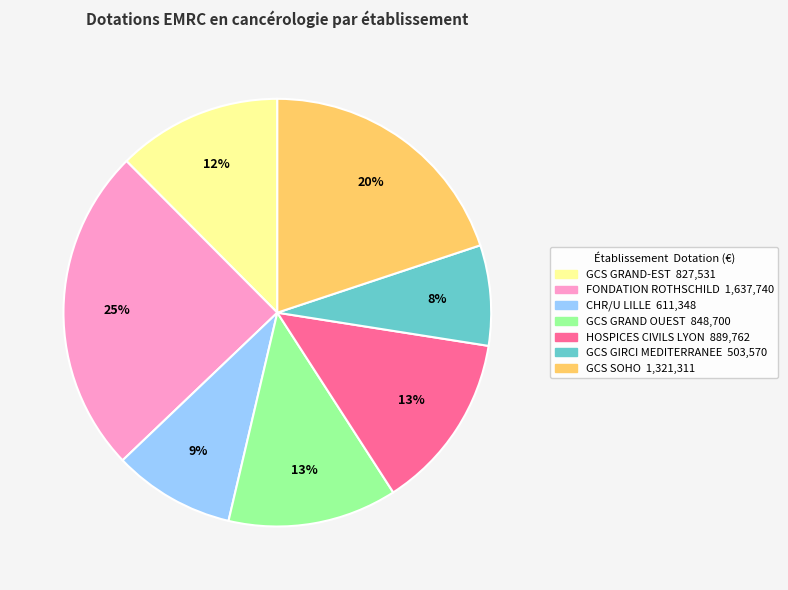

What is the ratio of the value at GCS GRAND-EST to the value at GCS SOHO?

0.6